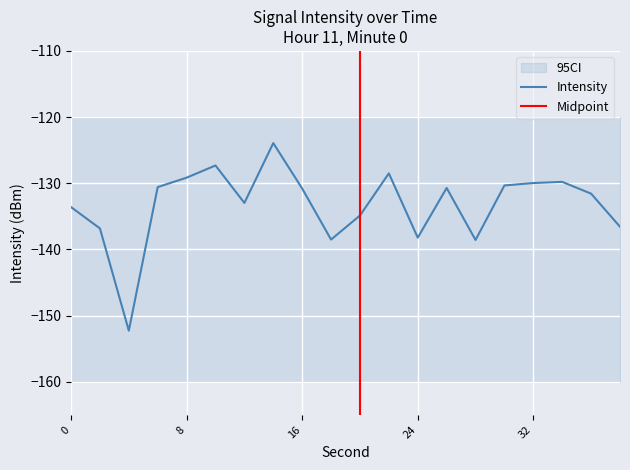

What is the sum of all values?

-2665.1